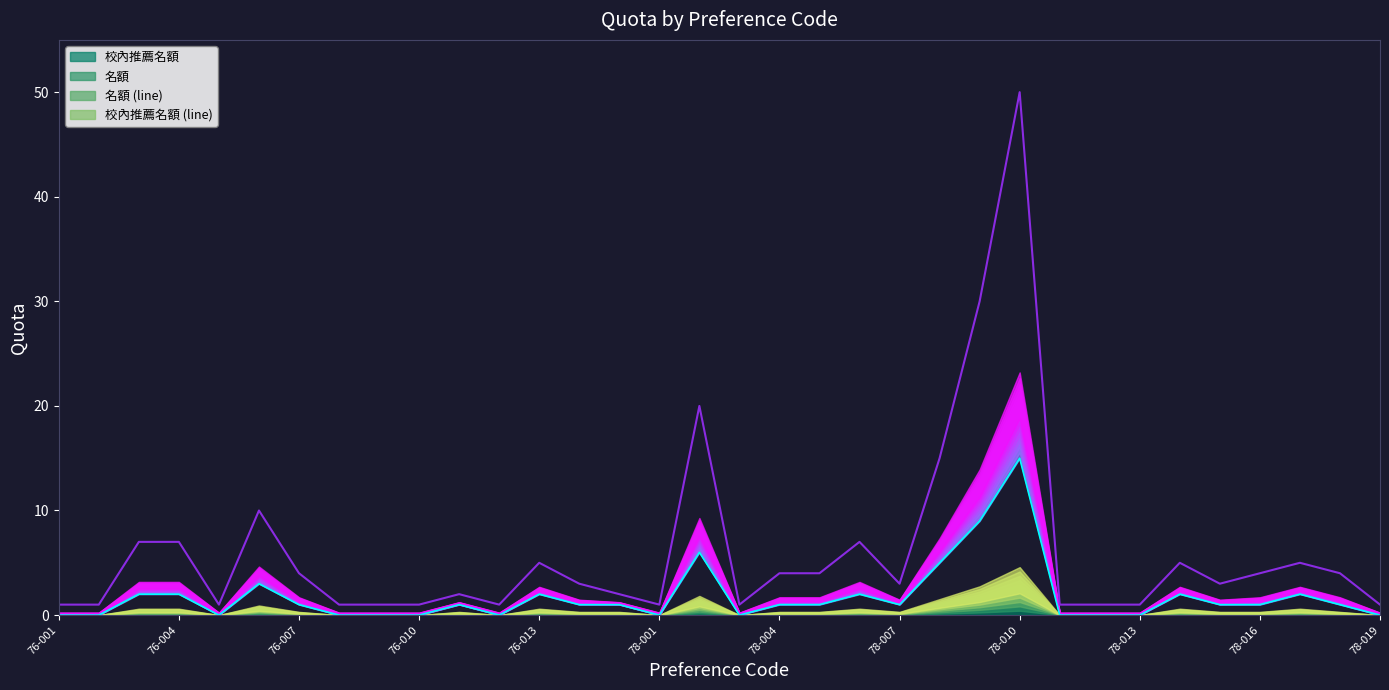

True or false: 名額 (line) has a value of 50 at 78-010.

True